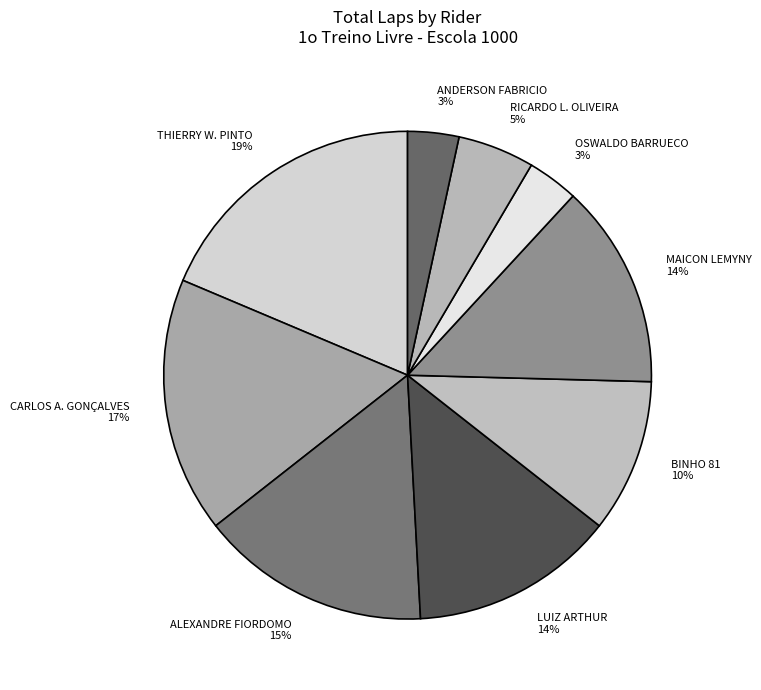

To the nearest percent, what portion does OSWALDO BARRUECO represent?

3%